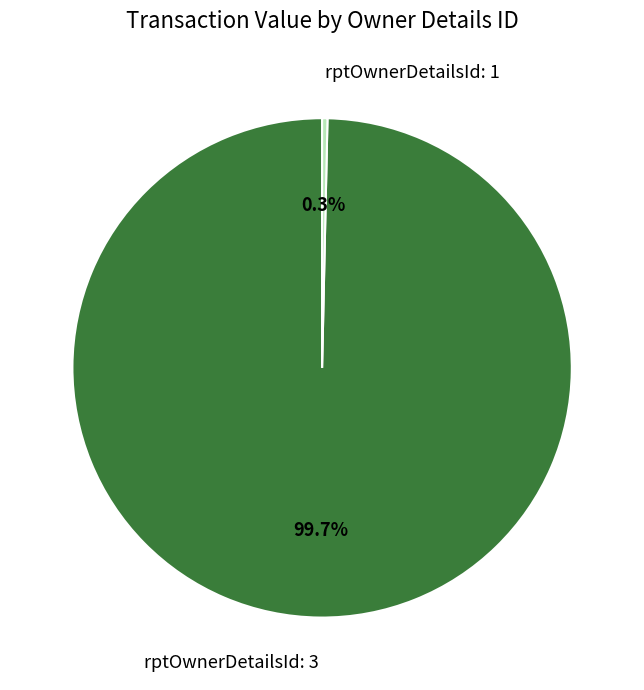

To the nearest percent, what is the combined percentage of rptOwnerDetailsId: 1 and rptOwnerDetailsId: 3?

100%